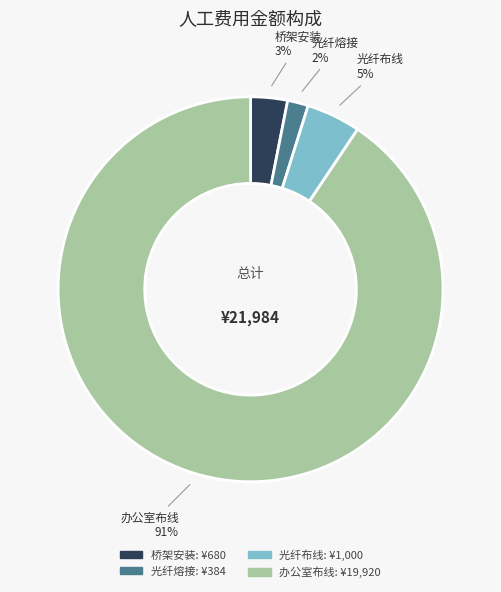

Does any single category account for the majority?

Yes